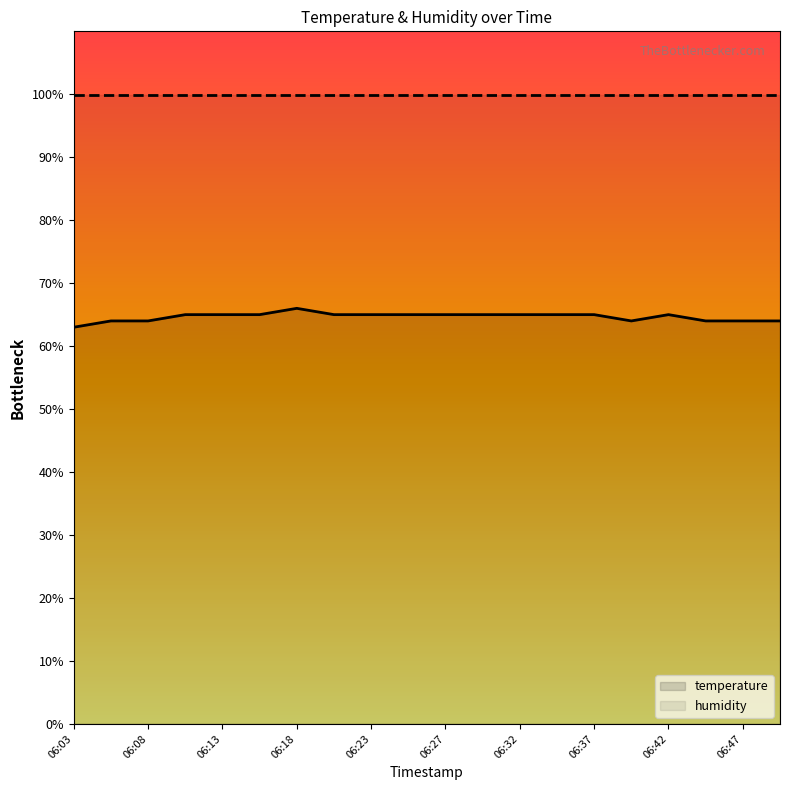

Reading left to right, list all the values displayed in this chart.

temperature: 63.0	64.0	64.0	65.0	65.0	65.0	66.0	65.0	65.0	65.0	65.0	65.0	65.0	65.0	65.0	64.0	65.0	64.0	64.0	64.0
humidity: 99.9	99.9	99.9	99.9	99.9	99.9	99.9	99.9	99.9	99.9	99.9	99.9	99.9	99.9	99.9	99.9	99.9	99.9	99.9	99.9